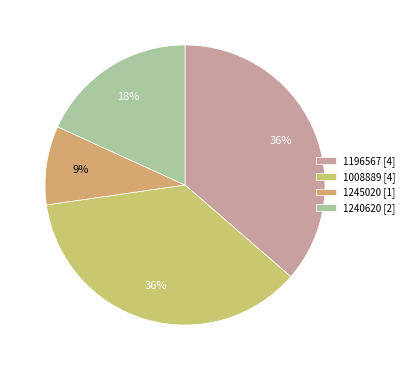

Which category has the smallest portion of the pie?

1245020